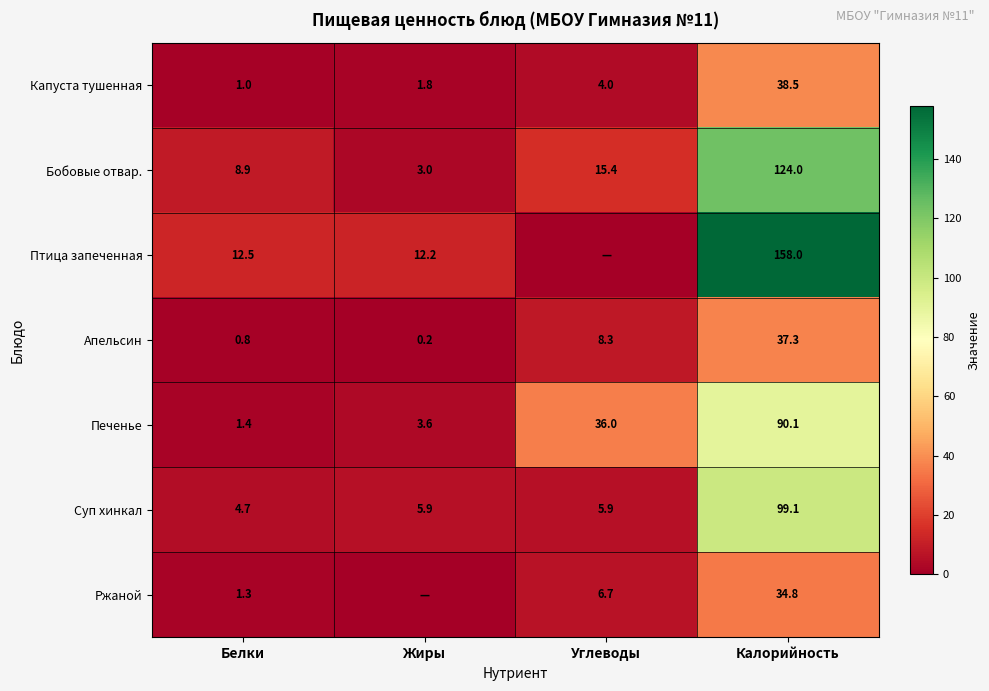

What is the average value of the Суп хинкал series?

28.9